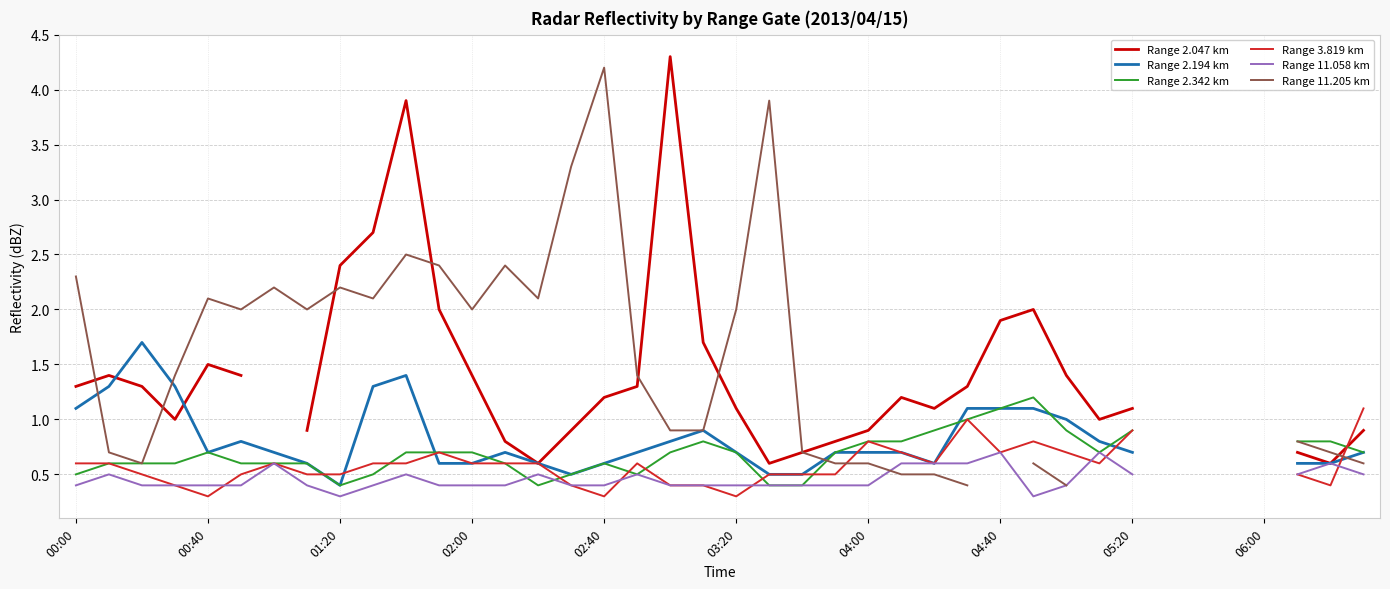

Is the value of Range 3.819 km at 19 greater than the value of Range 11.205 km at 00:00?

No